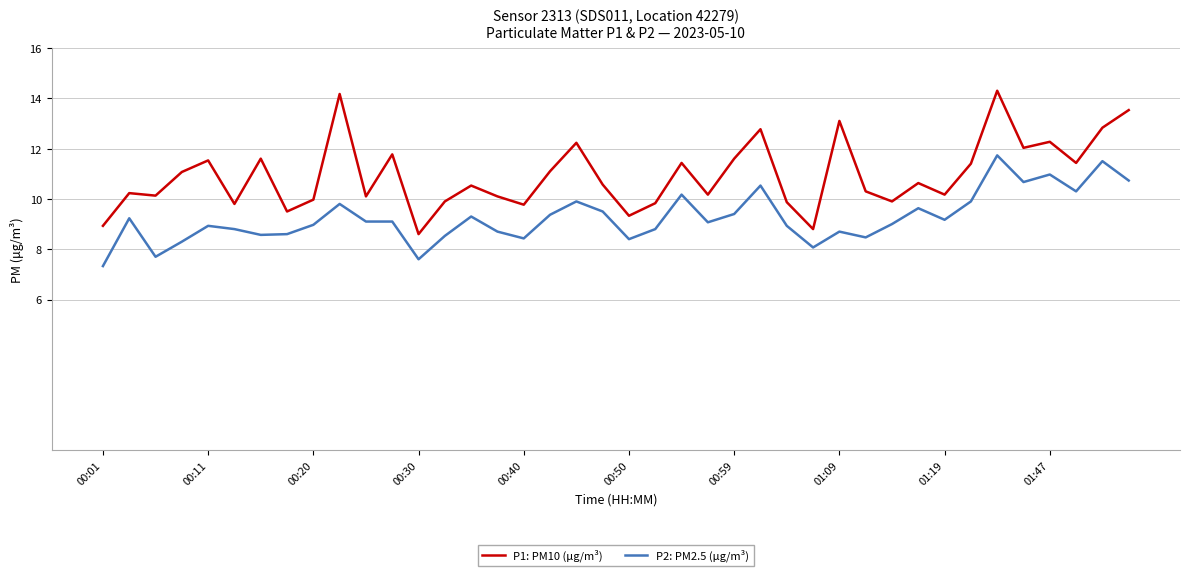

Which series has the largest total across all categories?

P1: PM10 (μg/m³)